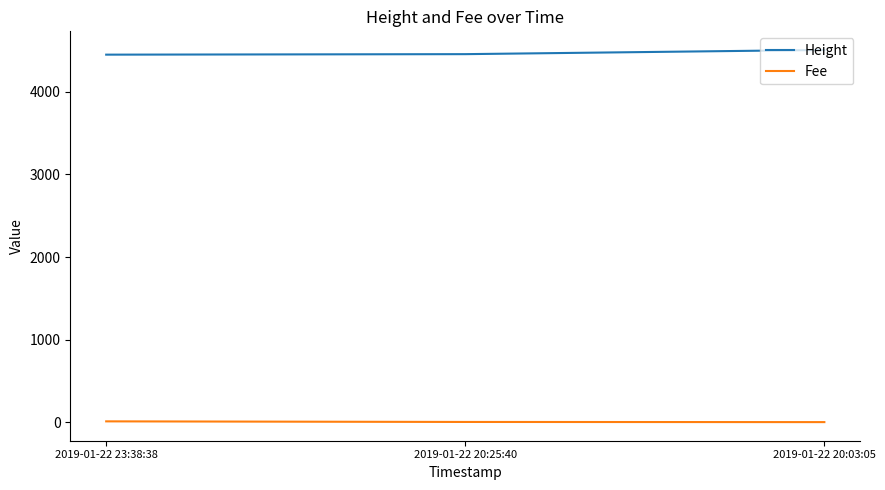

Rank the series by their maximum value, from lowest to highest.

Fee, Height